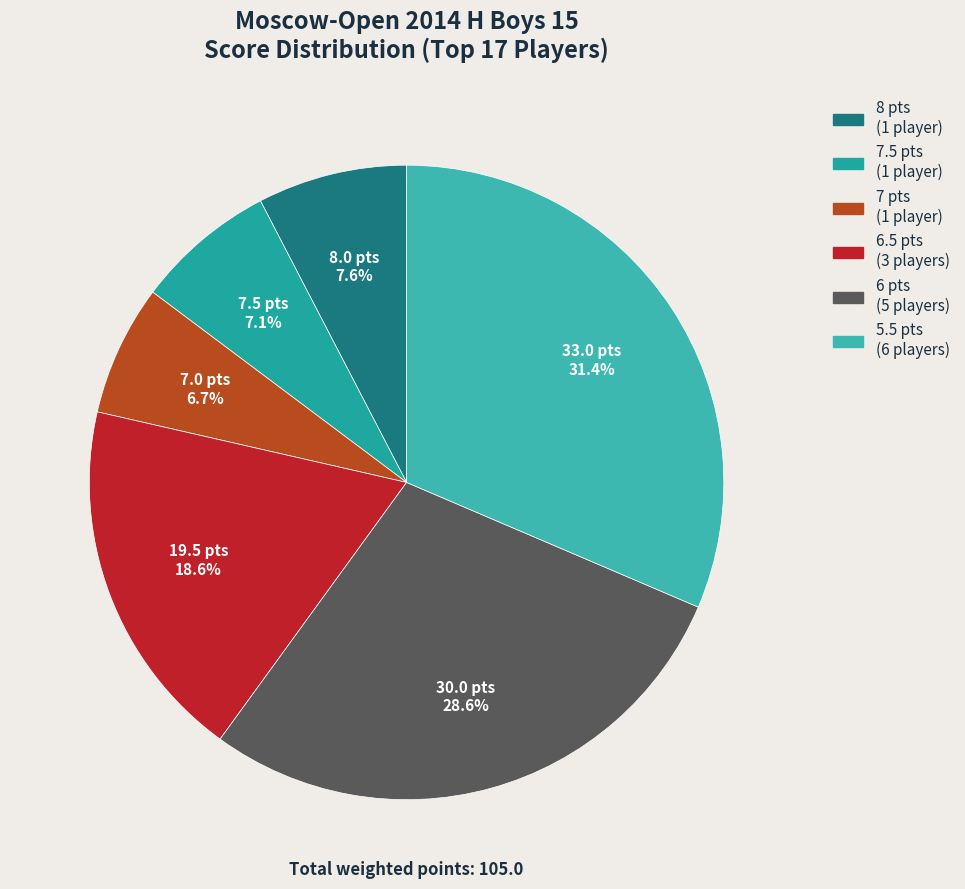

Count the number of slices in the pie.

6